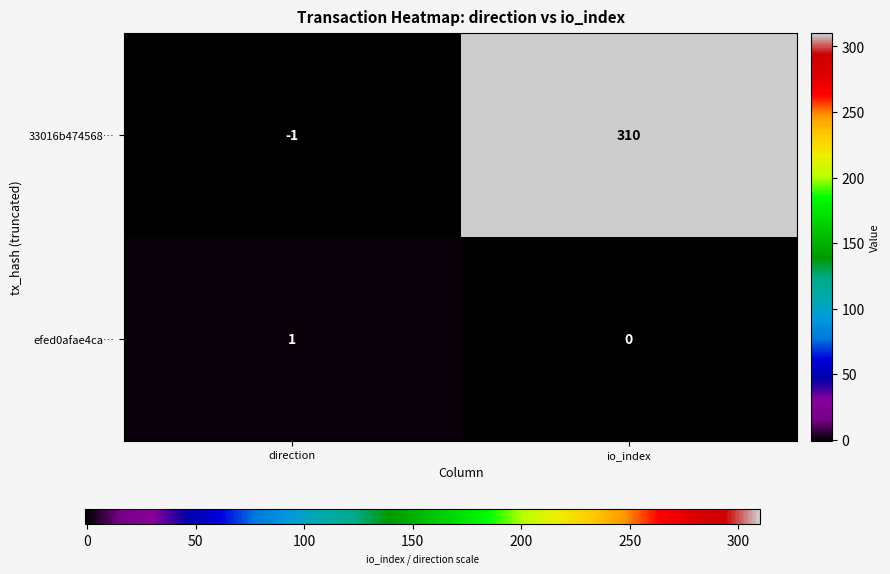

What is the total value across all series at io_index?

310